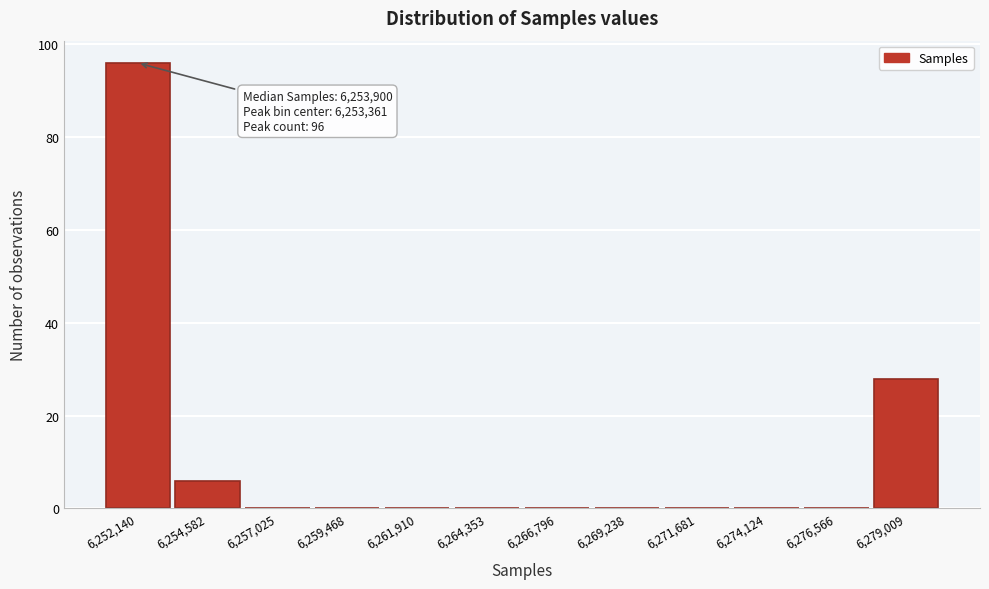

Reading left to right, extract all data points from this chart.

6,252,140=96	6,254,582=6	6,257,025=0	6,259,468=0	6,261,910=0	6,264,353=0	6,266,796=0	6,269,238=0	6,271,681=0	6,274,124=0	6,276,566=0	6,279,009=28